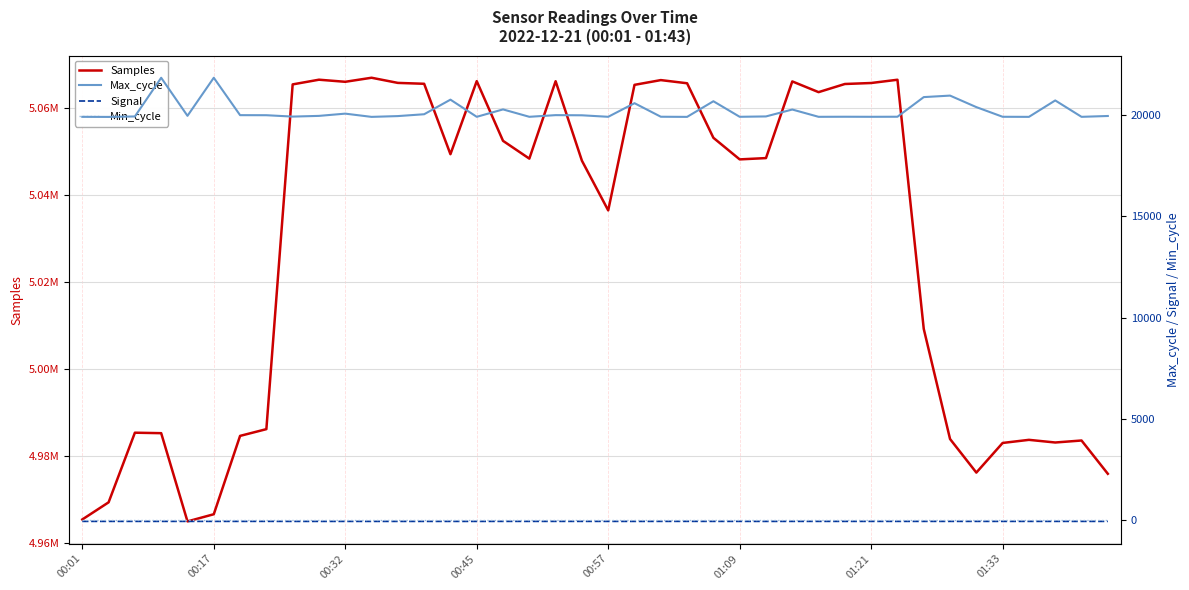

What position from the right is 38?

2